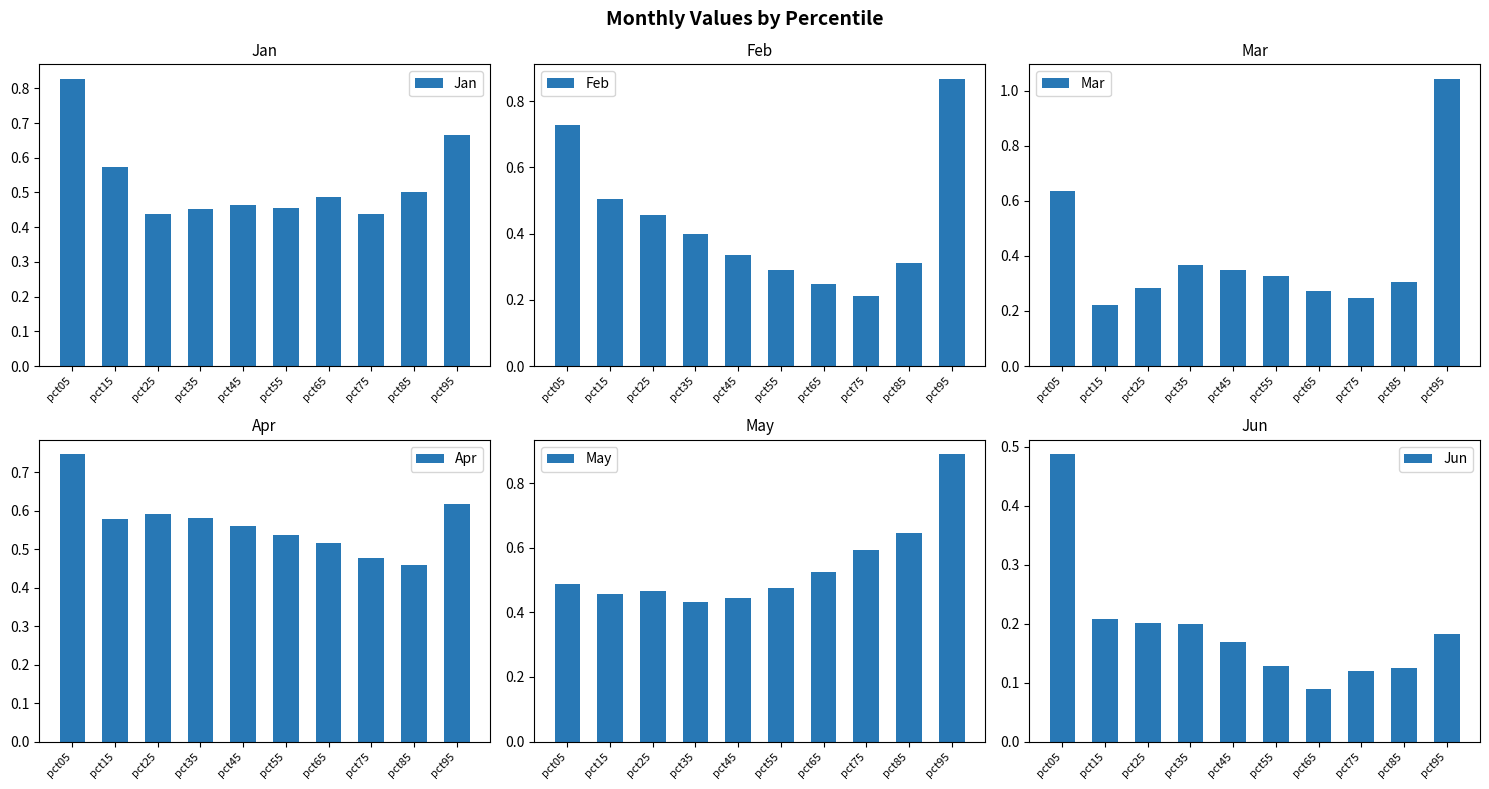

Where is Jun nearest to the value 0?

pct65